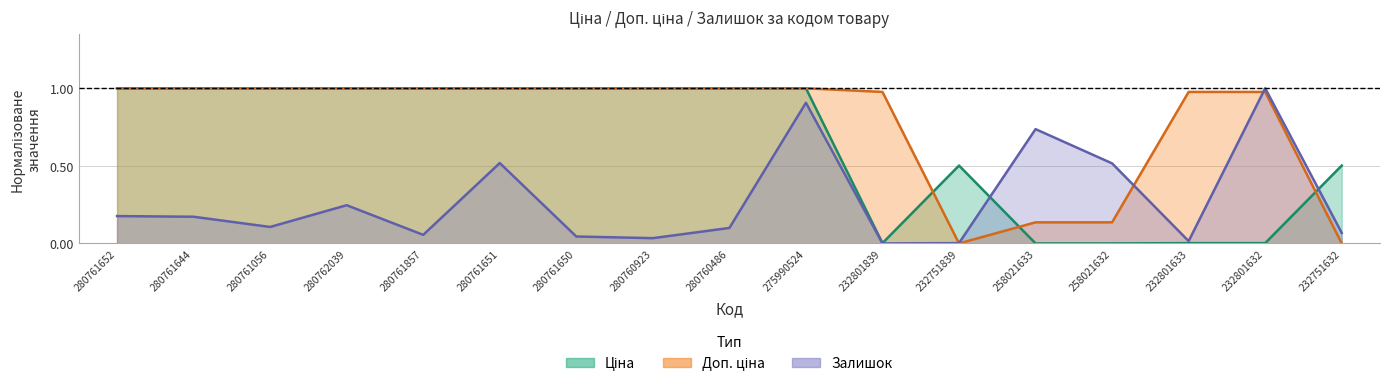

How many data points does each series have?

17